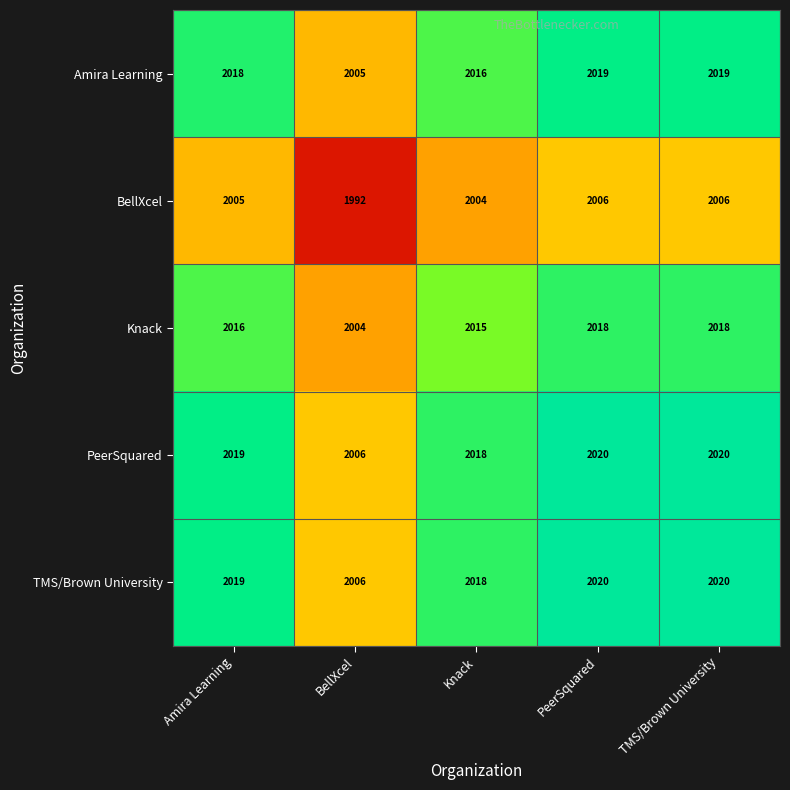

What is the total value across all series at BellXcel?

10013